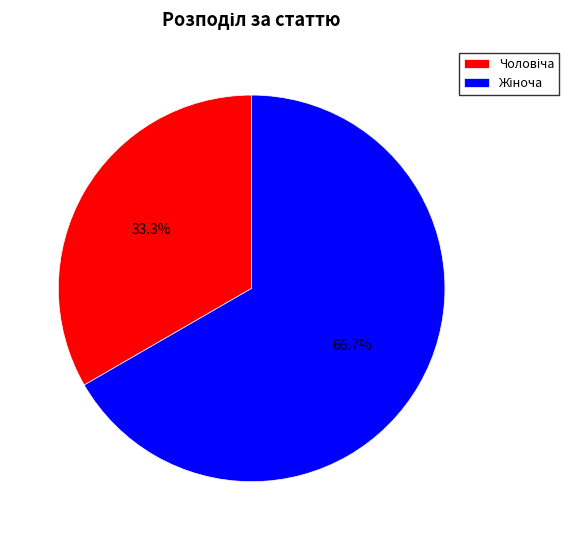

Is there a majority slice in this chart?

Yes